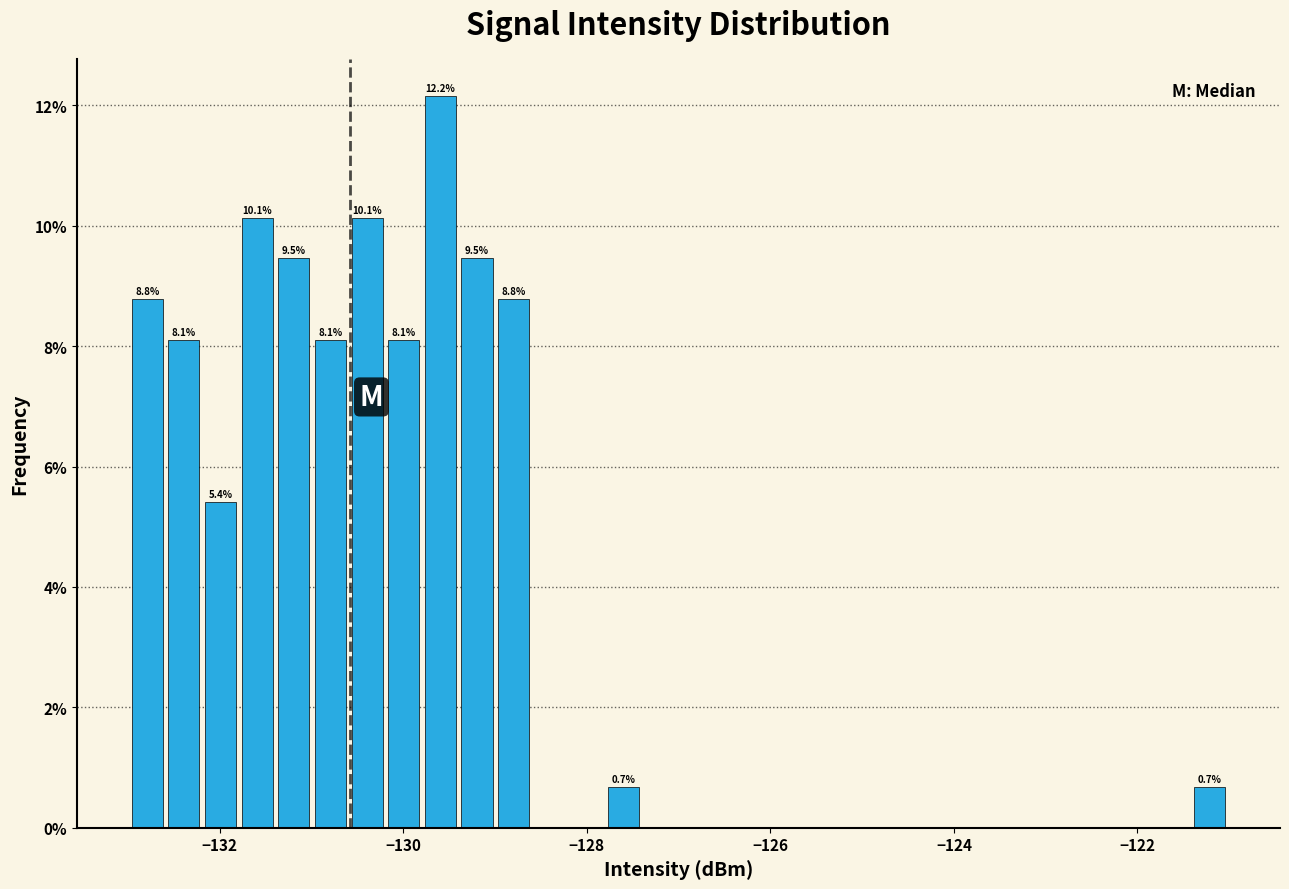

Around what value on the x-axis is the tallest bar? Give the approximate position of its centre, as read against the axis.

-129.6